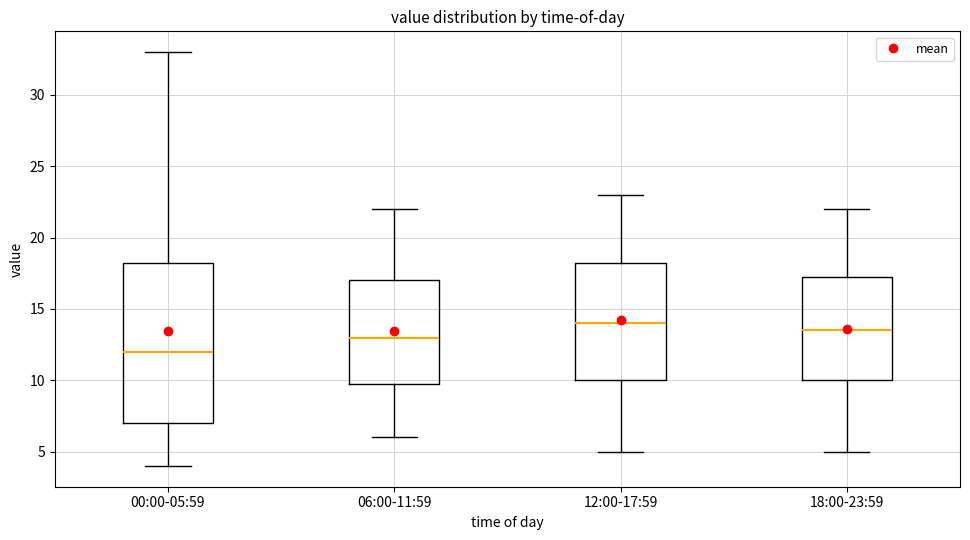

Which box's median line is the highest?

12:00-17:59